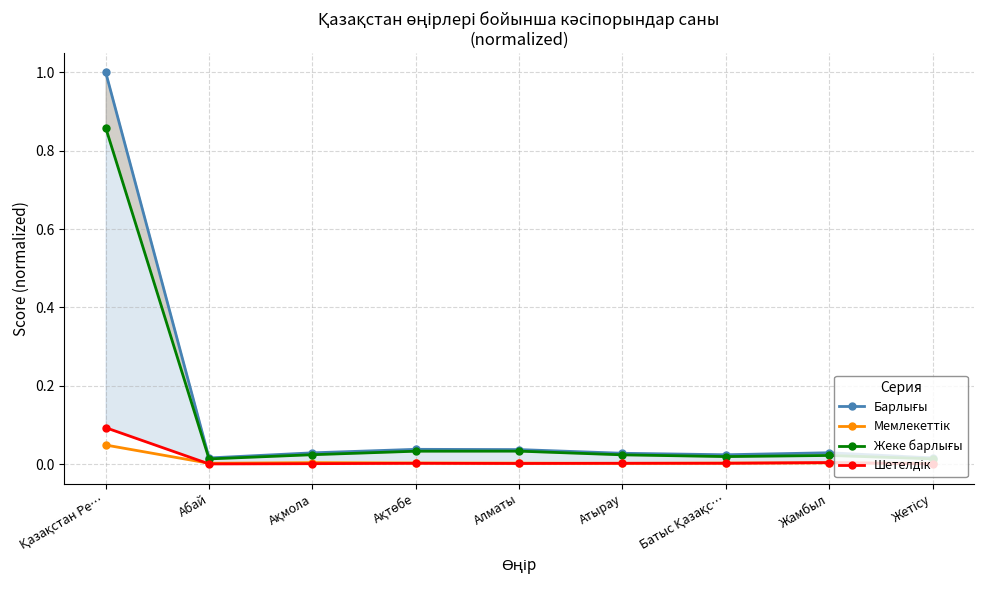

At which label is Барлығы closest to 0?

Абай